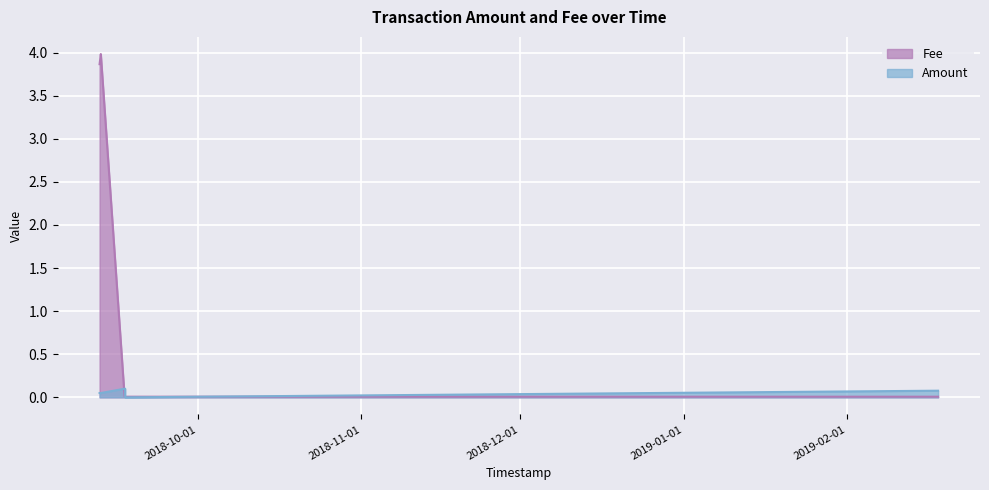

Reading right to left, extract all data points from this chart.

Amount: 2019-02-18 04:11:06=0.1	2018-09-17 06:41:29=0.0	2018-09-17 06:38:05=0.1	2018-09-17 04:03:04=0.1	2018-09-12 16:03:34=0.1	2018-09-12 10:28:03=0.1
Fee: 2019-02-18 04:11:06=0.0	2018-09-17 06:41:29=0.0	2018-09-17 06:38:05=0.0	2018-09-17 04:03:04=0.0	2018-09-12 16:03:34=4.0	2018-09-12 10:28:03=3.9